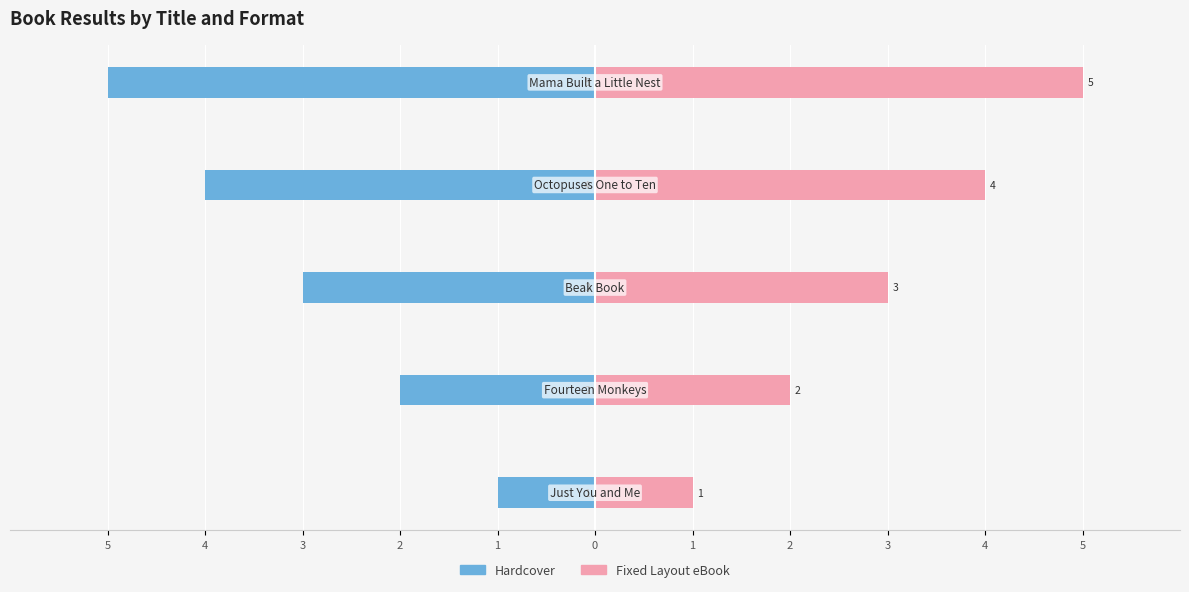

What is the value of the Hardcover bar at the 4th from the left?

-4